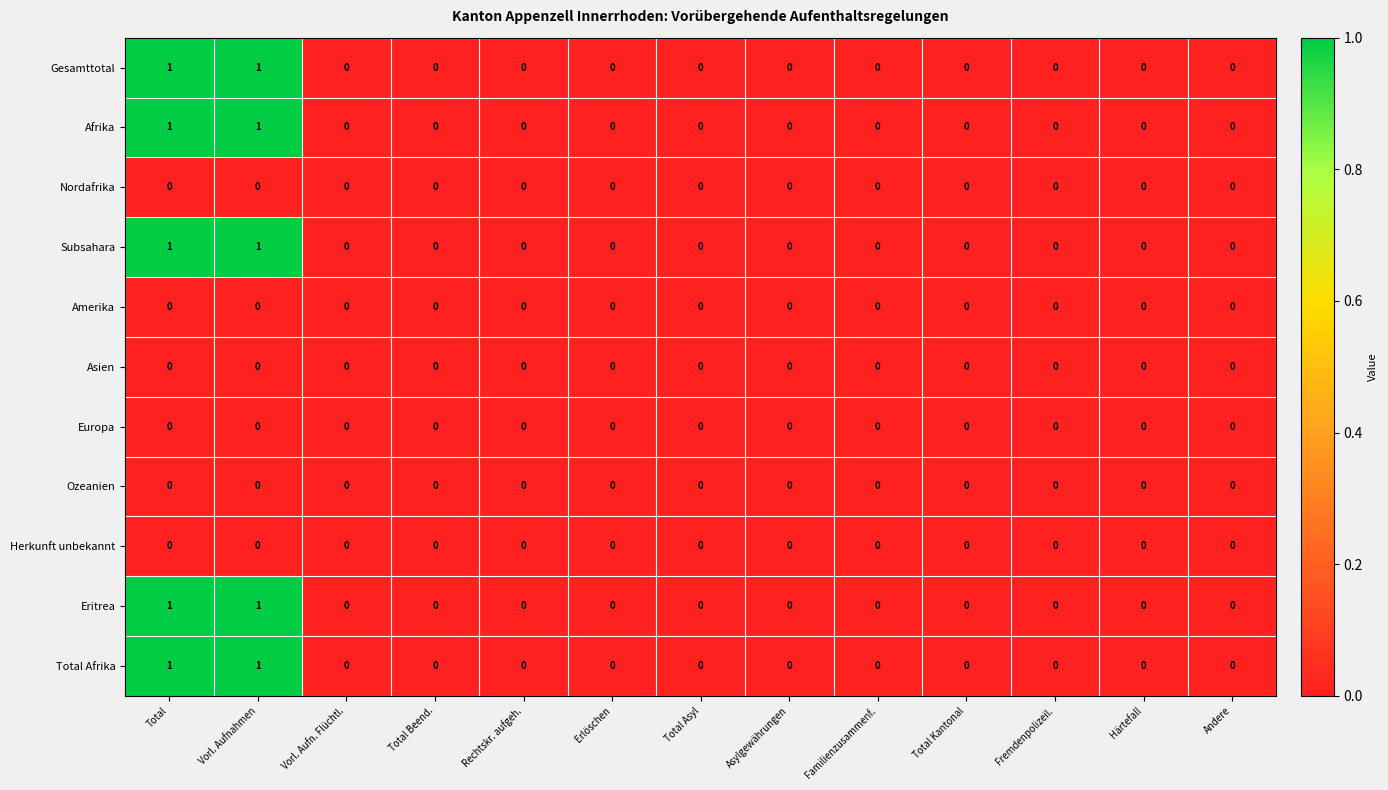

True or false: Gesamttotal has a value of 0 at Rechtskr. aufgeh..

True